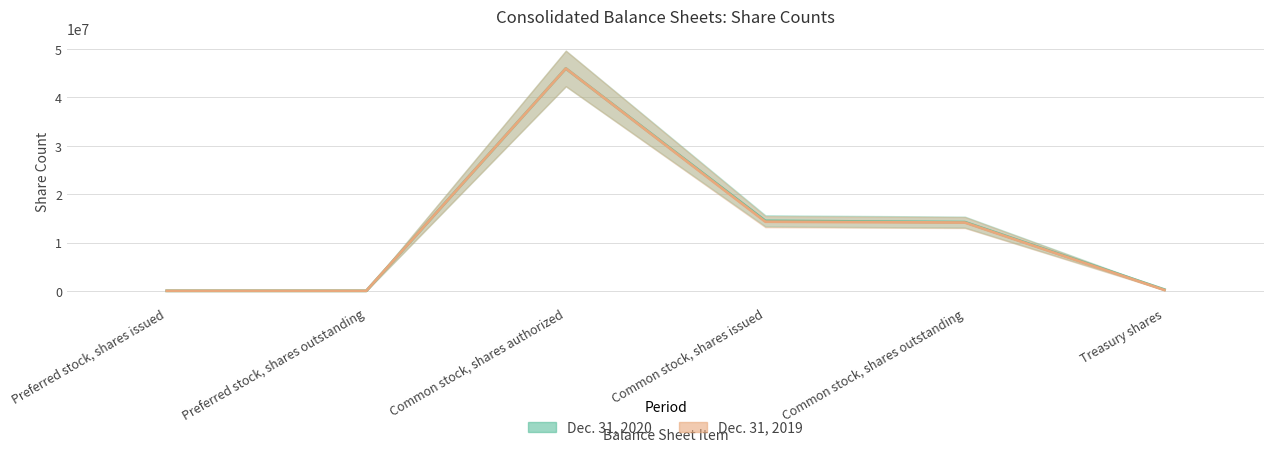

How many lines are shown in the chart?

2